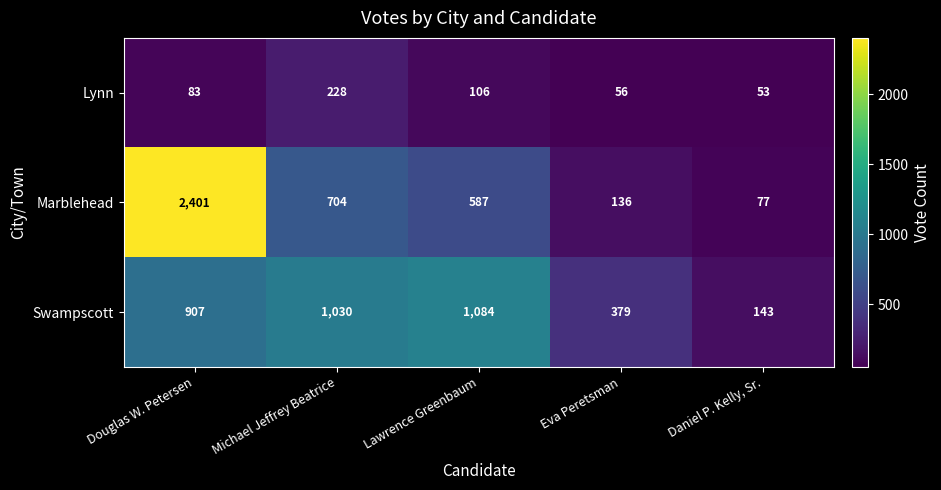

What is the difference between the highest and lowest values at Lawrence Greenbaum?

978